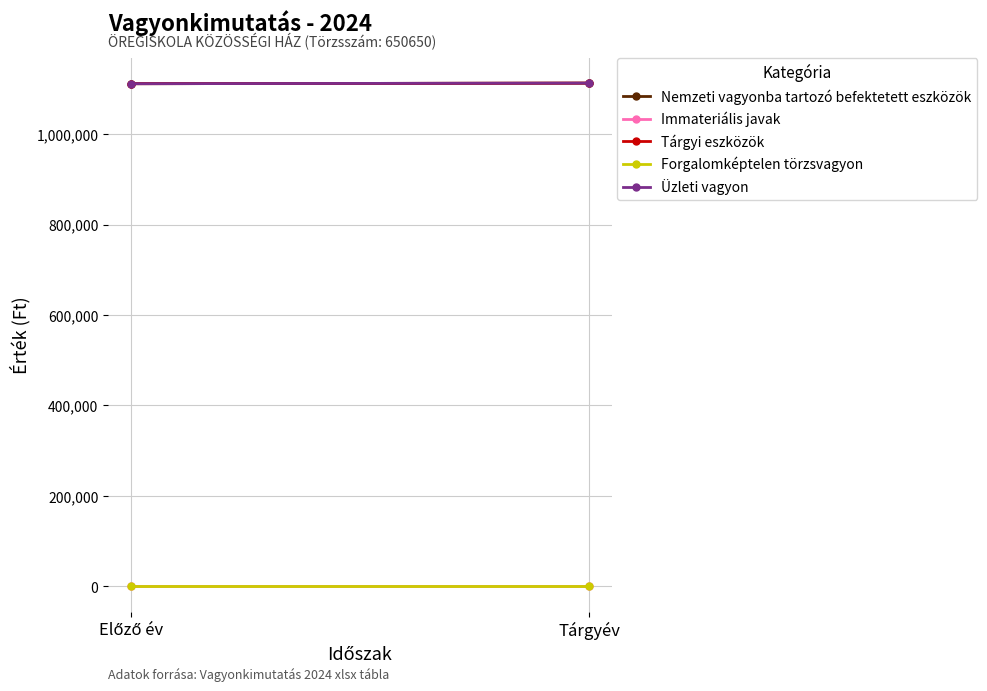

Reading left to right, list all the values displayed in this chart.

Nemzeti vagyonba tartozó befektetett eszközök: Előző év=1111239	Tárgyév=1112525
Immateriális javak: Előző év=0	Tárgyév=0
Tárgyi eszközök: Előző év=1111239	Tárgyév=1112525
Forgalomképtelen törzsvagyon: Előző év=0	Tárgyév=0
Üzleti vagyon: Előző év=1111239	Tárgyév=1112525